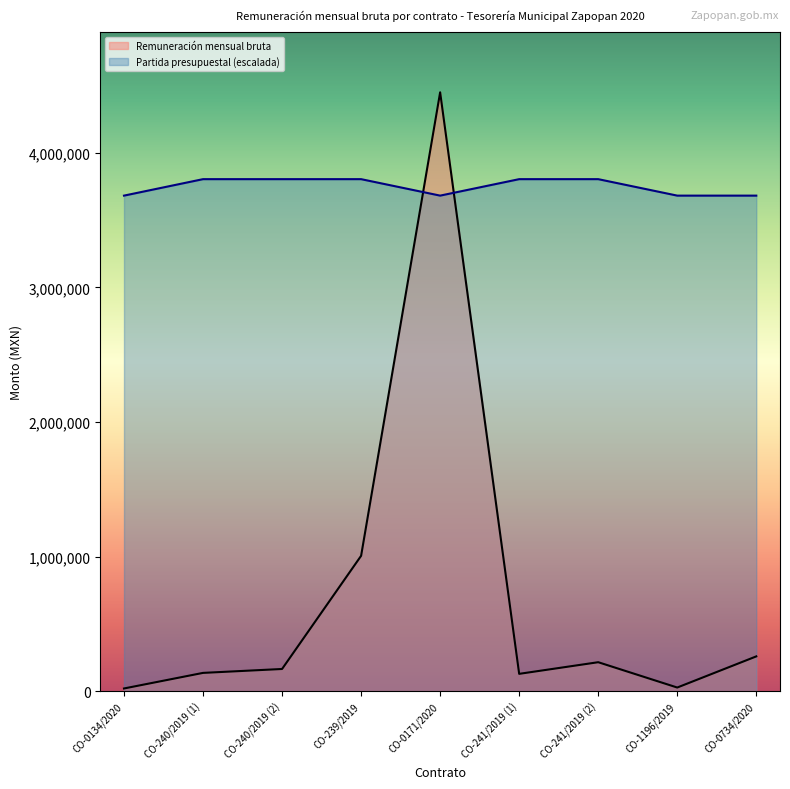

How many intersections are there between Remuneración mensual bruta and Partida presupuestal?

2